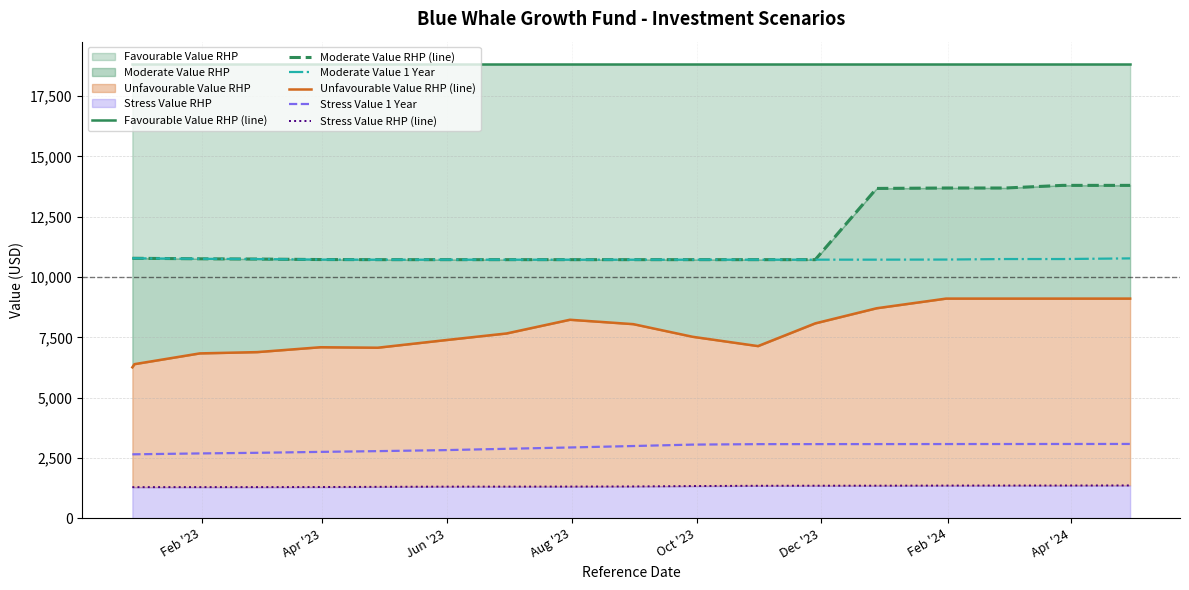

True or false: Moderate Value 1 Year and Stress Value 1 Year intersect in this chart.

False